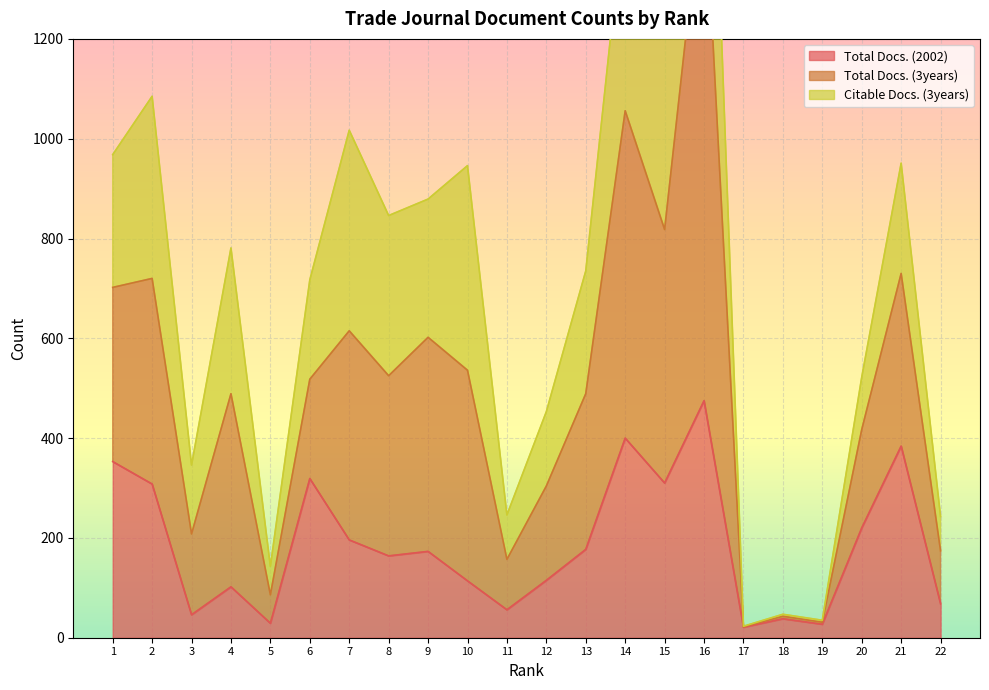

The value of Total Docs. (2002) at 12 is 115. True or false?

True